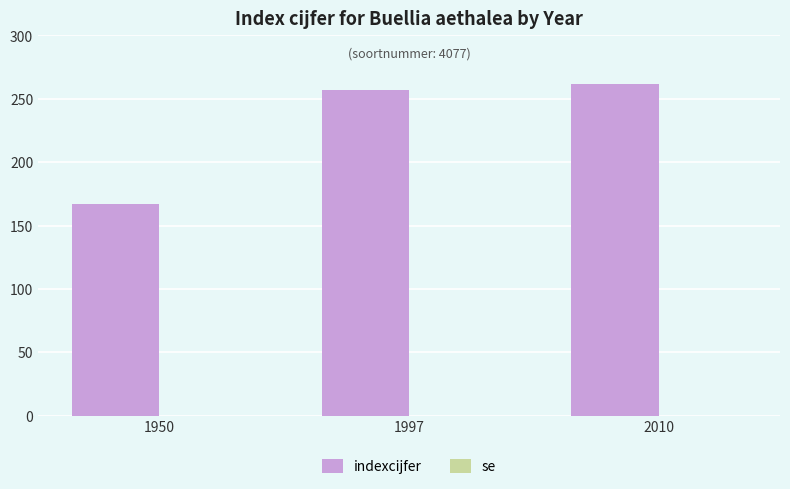

What is the change in value from 1950 to 2010?

+95